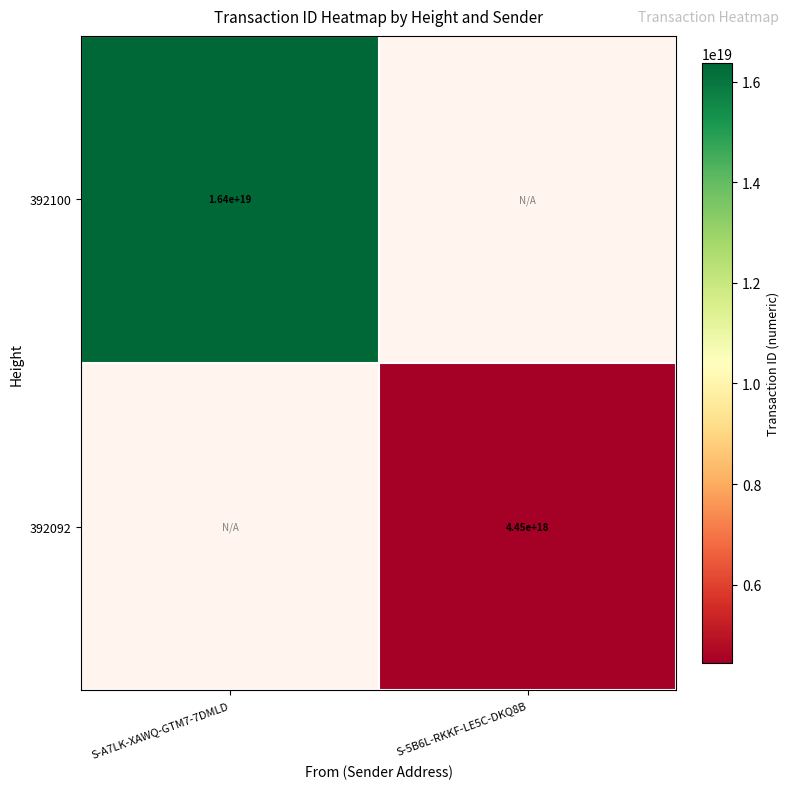

True or false: 392092 has a value of 7434400306721681408 at S-5B6L-RKKF-LE5C-DKQ8B.

False